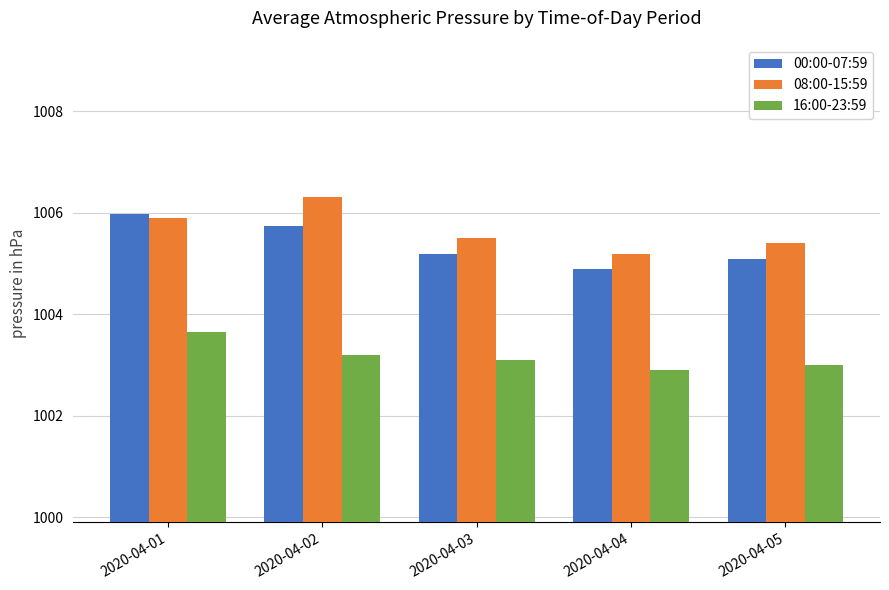

What is the average value of the 16:00-23:59 series?

1003.2